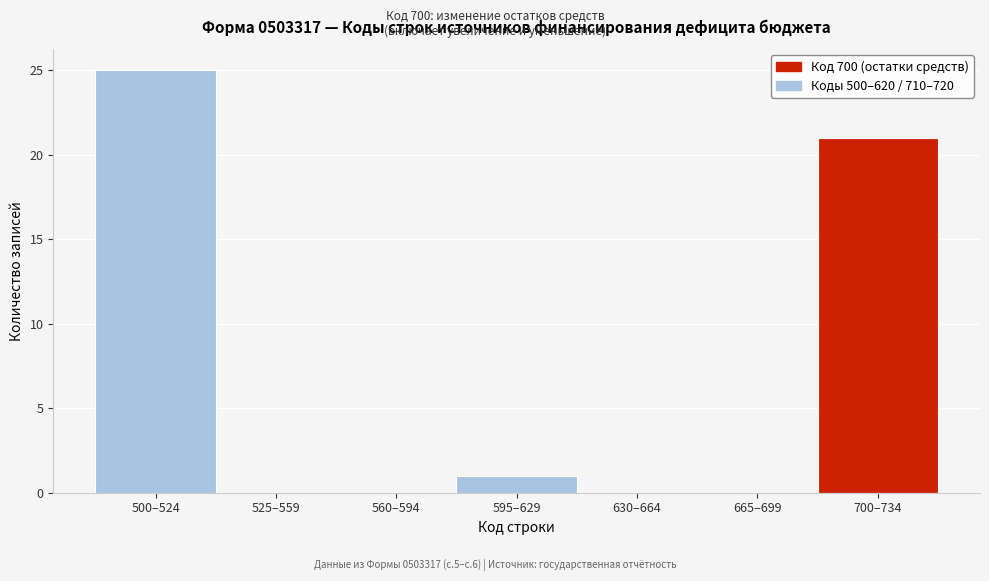

Reading left to right, extract all data points from this chart.

500–524=25	525–559=0	560–594=0	595–629=1	630–664=0	665–699=0	700–734=21